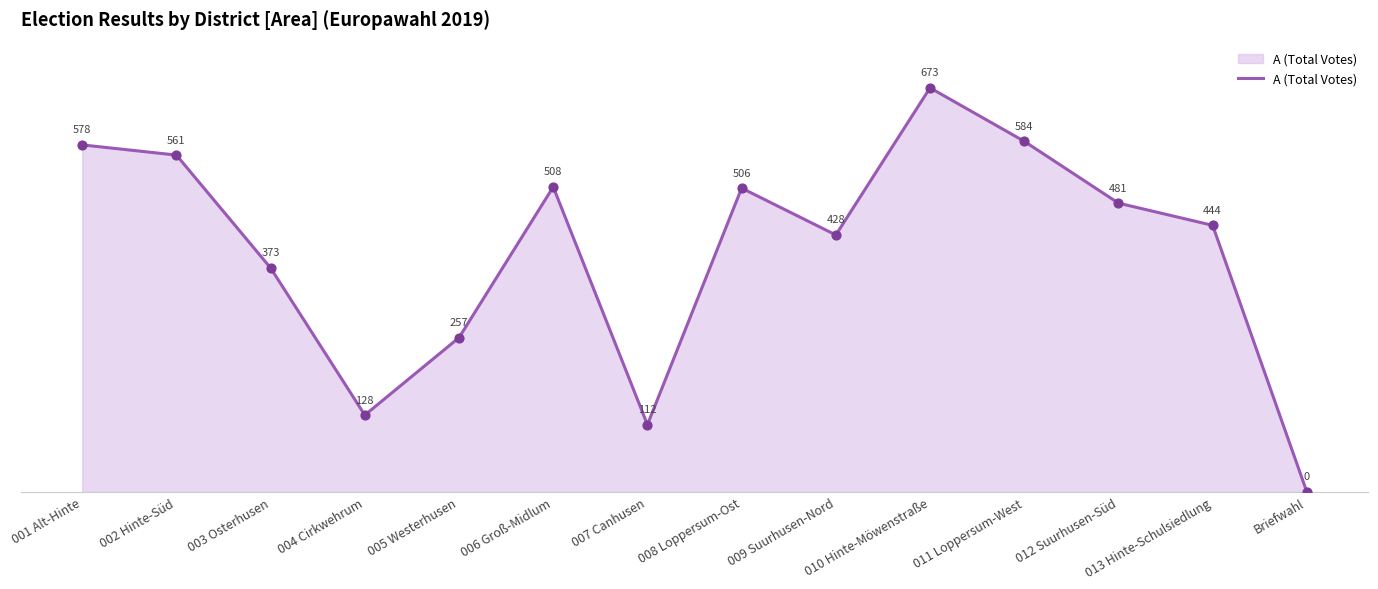

What is the ratio of the value at 005 Westerhusen to the value at 003 Osterhusen?

0.7